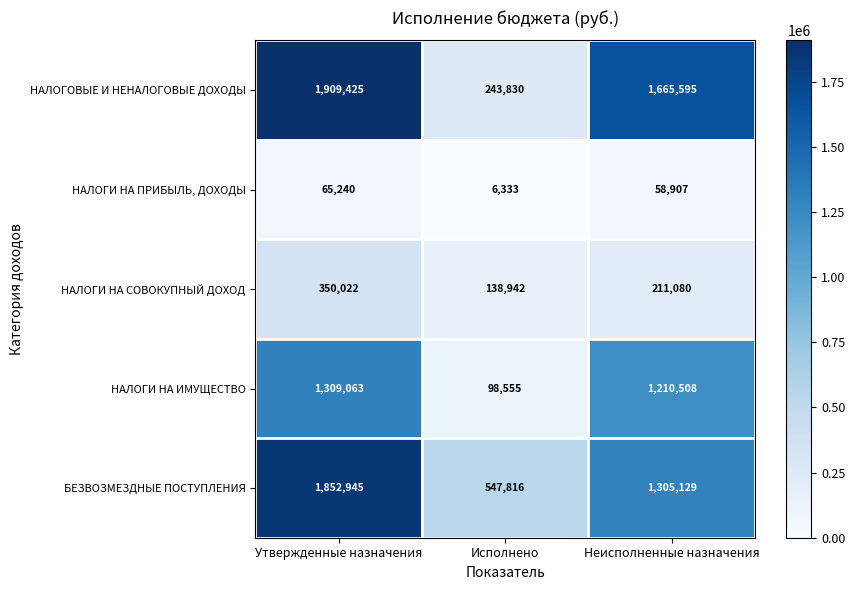

What is the sum of the НАЛОГИ НА СОВОКУПНЫЙ ДОХОД values at Утвержденные назначения and Неисполненные назначения?

561102